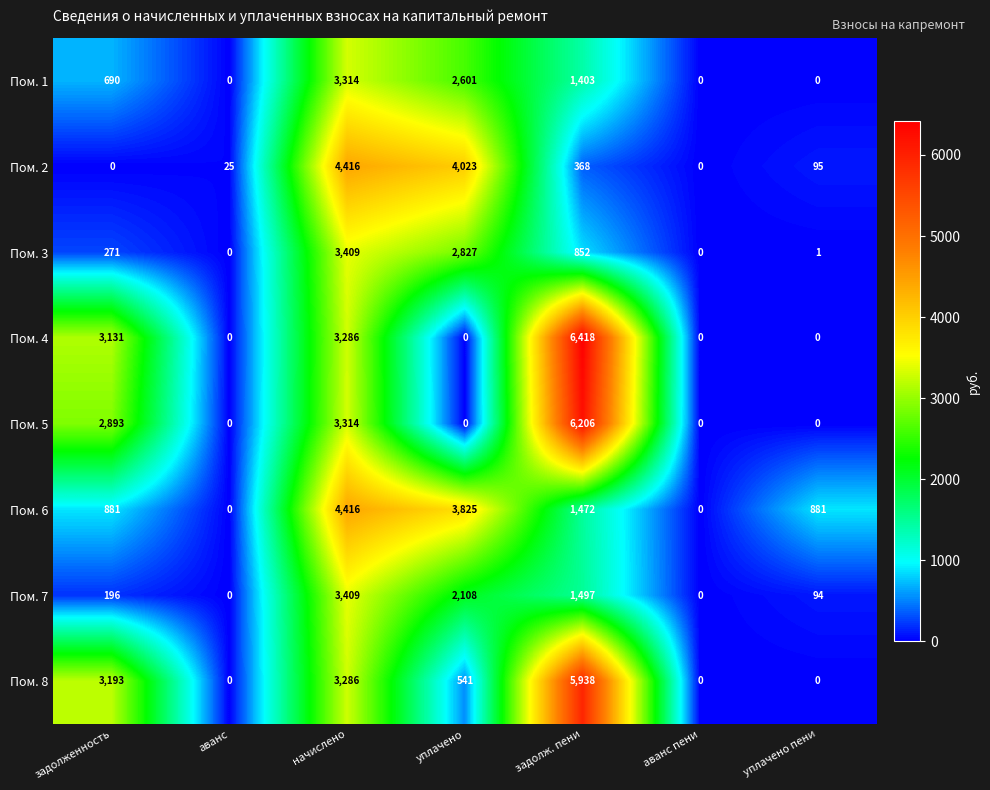

At which category does the chart reach its peak across all series?

задолж. пени